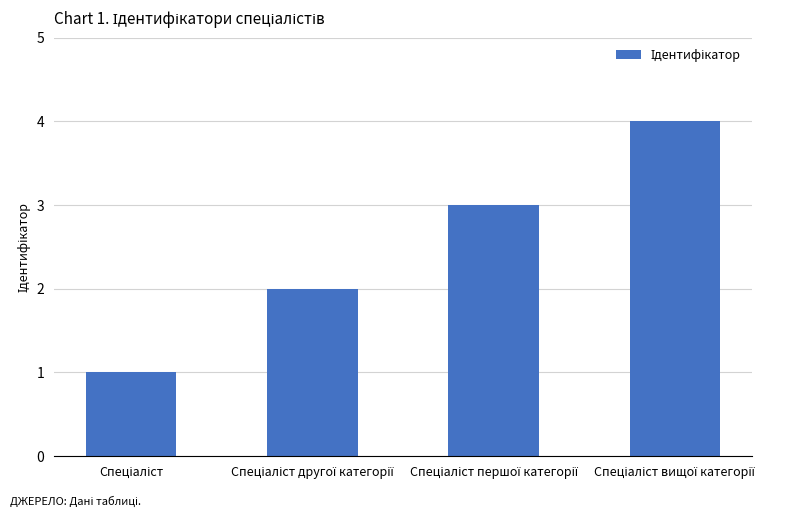

What is the maximum value shown in the chart?

4